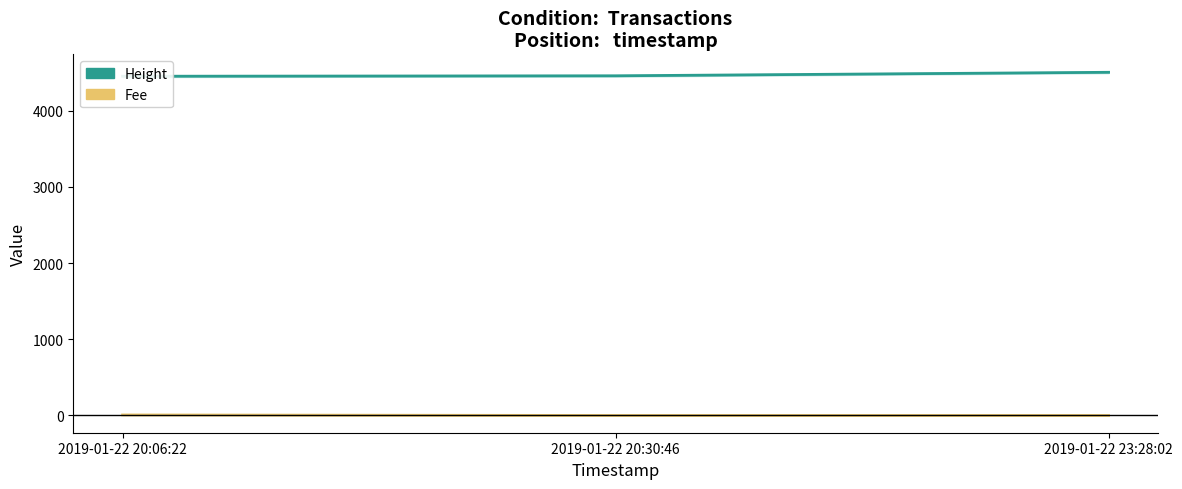

How many series are shown in this chart?

2